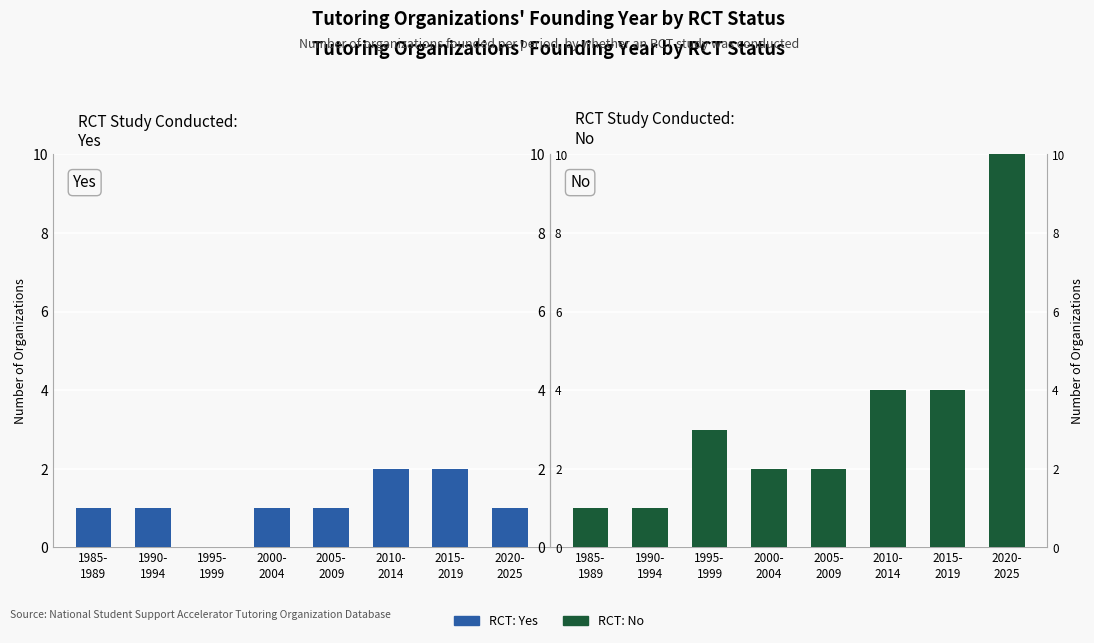

The value of RCT: No at 2010-
2014 is 4. True or false?

True